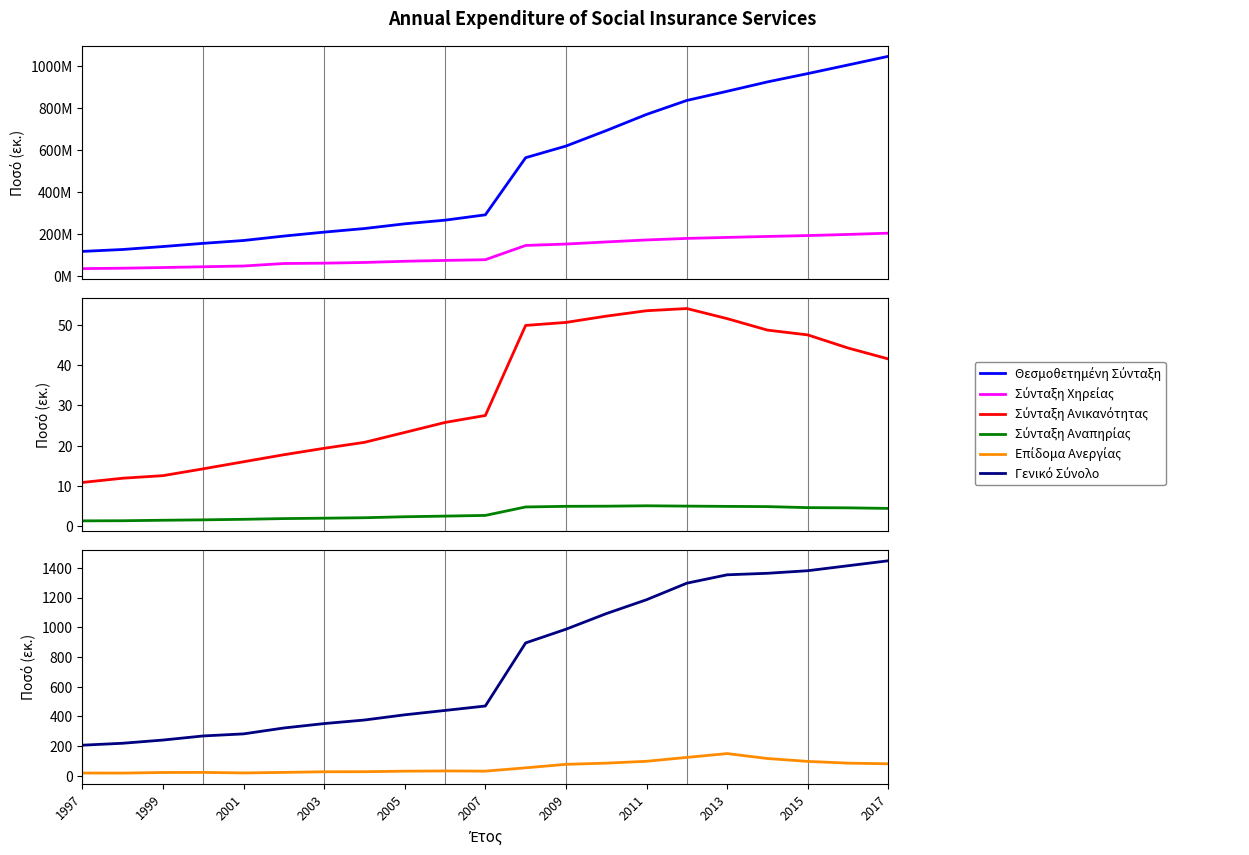

Reading right to left, list all the values displayed in this chart.

Θεσμοθετημένη Σύνταξη: 1047.1	1005.8	964.9	925.3	880.6	837.1	770.5	693.5	619.9	564.5	292.6	267.2	249.8	227.4	210.3	191.5	170.4	156.9	141.6	127.6	118.4
Σύνταξη Χηρείας: 205.3	199.2	193.9	189.7	185.1	180.4	173.0	163.5	153.5	146.8	79.0	75.5	71.5	65.8	62.5	60.9	49.0	45.4	41.7	38.5	36.5
Σύνταξη Ανικανότητας: 41.5	44.2	47.5	48.7	51.5	54.0	53.5	52.1	50.6	49.8	27.5	25.8	23.3	20.8	19.4	17.8	16.0	14.3	12.6	11.9	10.9
Σύνταξη Αναπηρίας: 4.5	4.6	4.6	4.9	5.0	5.0	5.1	5.0	5.0	4.8	2.7	2.5	2.4	2.1	2.0	1.9	1.8	1.6	1.5	1.4	1.4
Επίδομα Ανεργίας: 81.4	85.9	97.6	117.0	150.2	124.5	98.4	85.8	77.9	54.3	32.1	33.4	31.8	28.3	27.8	23.6	20.0	23.6	22.9	19.0	19.3
Γενικό Σύνολο: 1447.8	1414.3	1380.8	1363.5	1353.3	1297.0	1185.7	1092.0	987.0	895.0	470.4	440.5	411.2	376.1	352.1	322.4	282.8	268.9	241.2	219.7	206.6